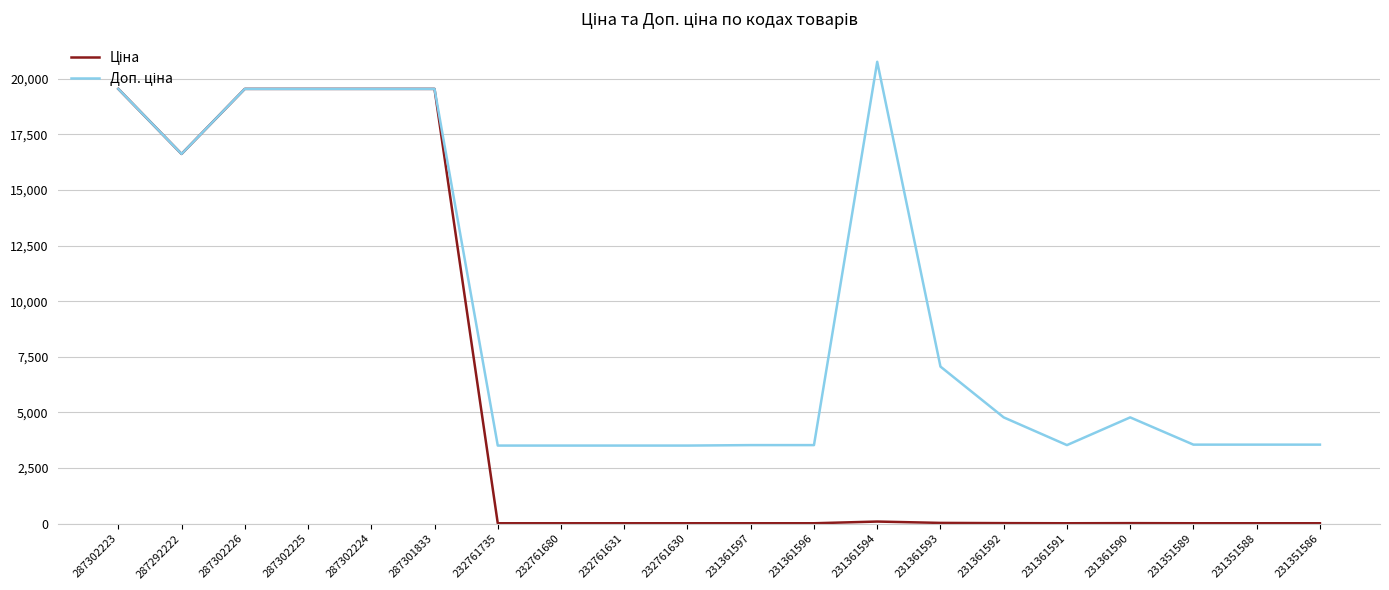

What is the maximum value shown in the chart?

20760.8